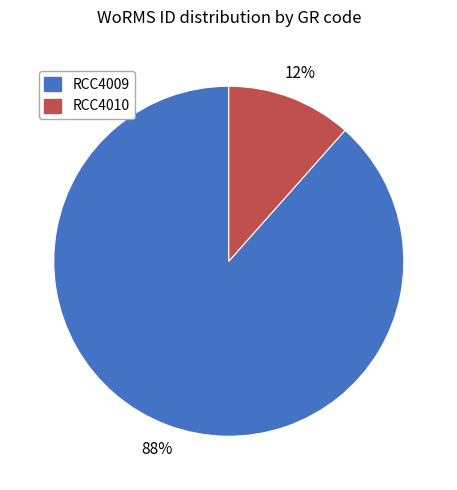

How many segments does this pie chart have?

2